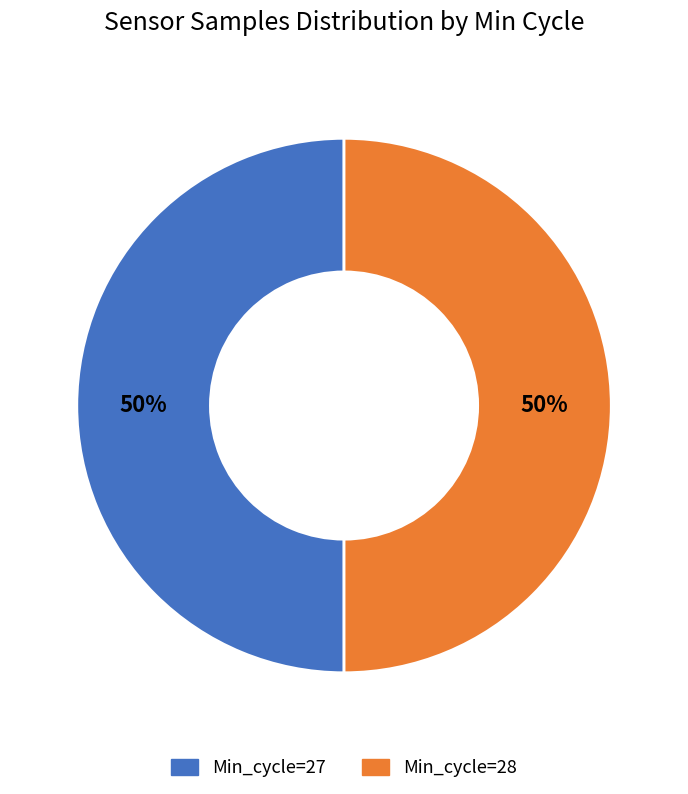

The Min_cycle=28 slice represents 58% of the pie. True or false?

False